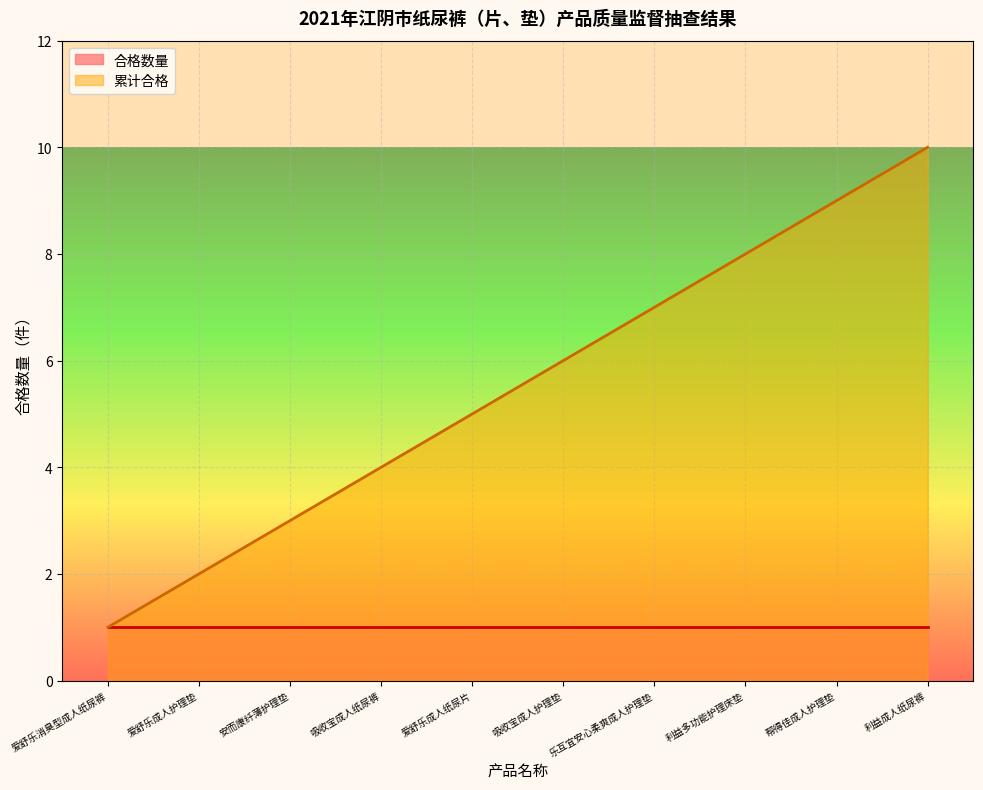

What is the total value across all series at 利益成人纸尿裤?

11